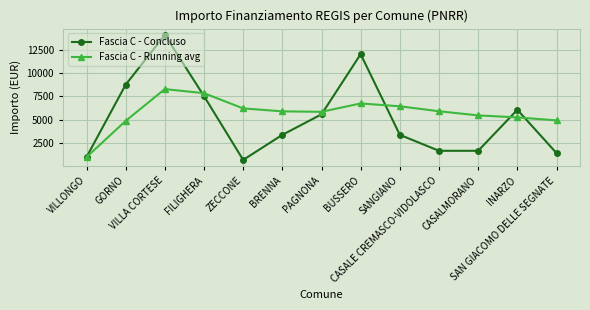

True or false: Fascia C - Concluso has a value of 2091.7 at INARZO.

False